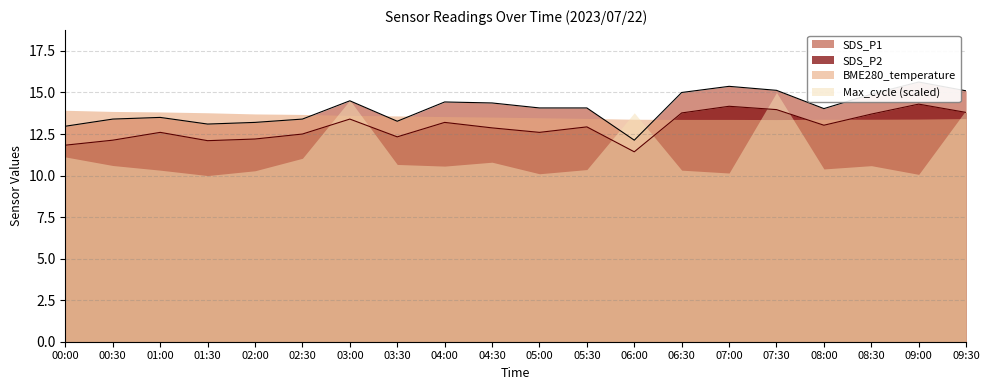

True or false: SDS_P1 and SDS_P2 cross at least once.

False